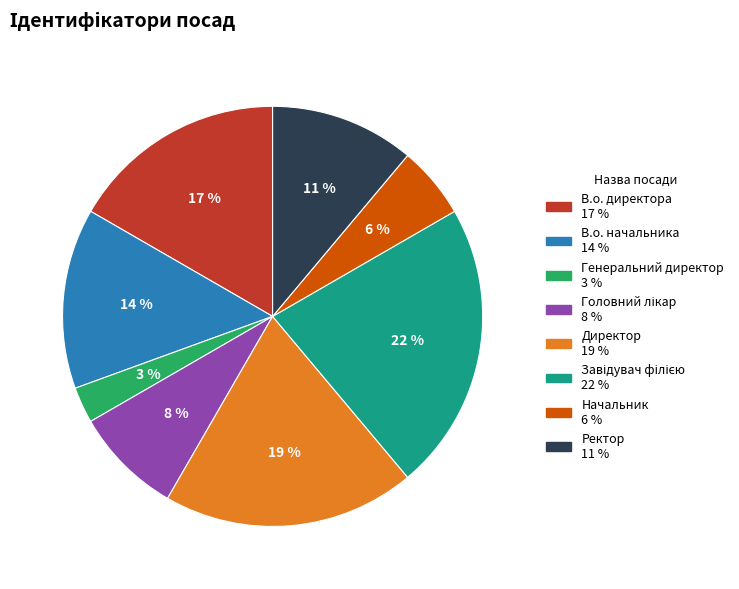

Do Генеральний директор and Ректор together represent more than half of the pie?

No